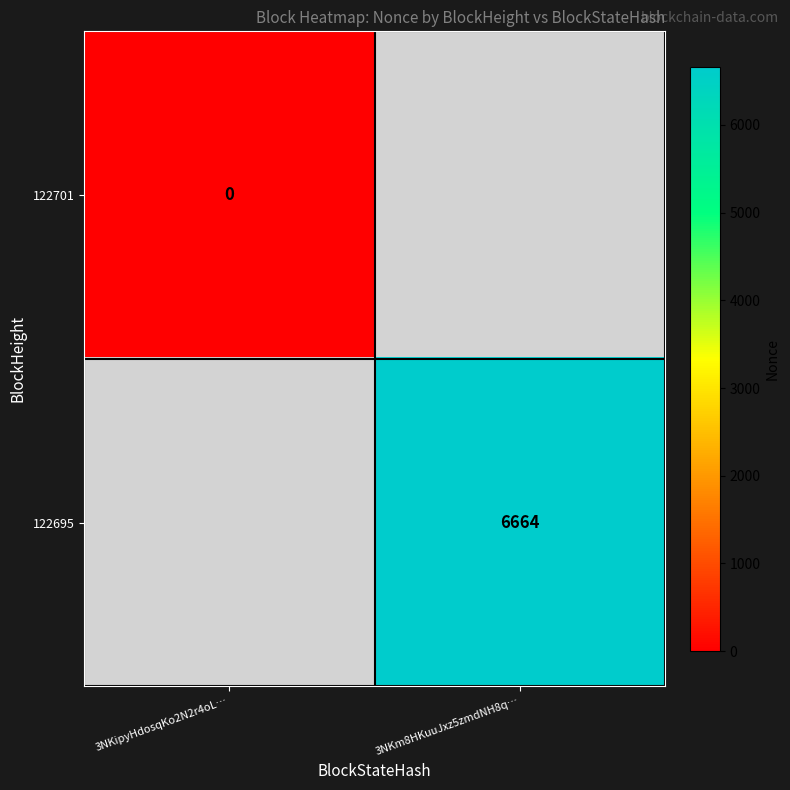

The 122695 series shows 6664 at 3NKm8HKuuJxz5zmdNH8q…. True or false?

True